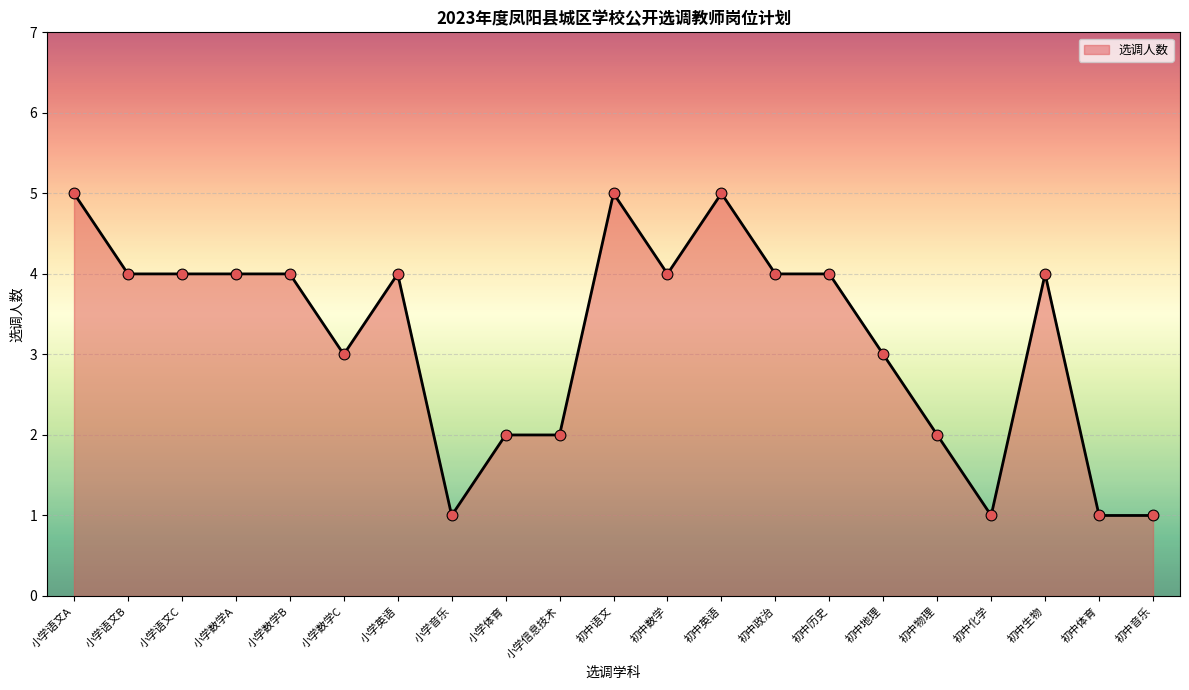

Which has a higher value, 初中物理 or 初中地理?

初中地理